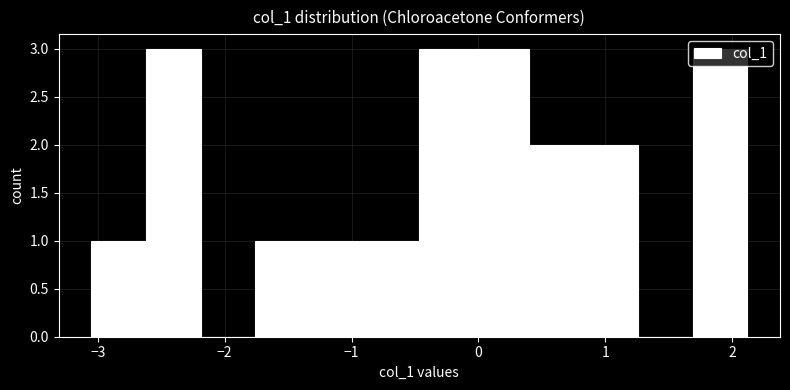

What is the height of the bar covering -2.6 to -2.2 on the x-axis? Neither the bar edges nor the heights are printed on the chart, so give them approximately, as read against the axes.

3